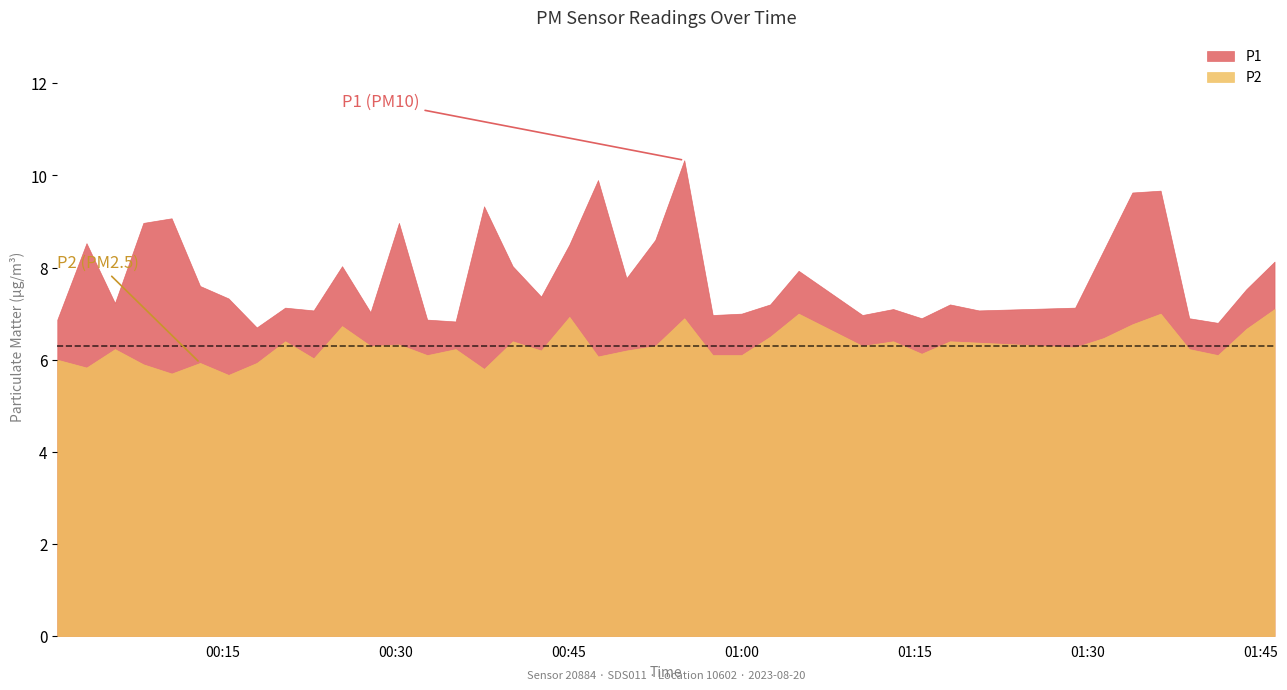

What is the lowest value of the P1 series?

6.7